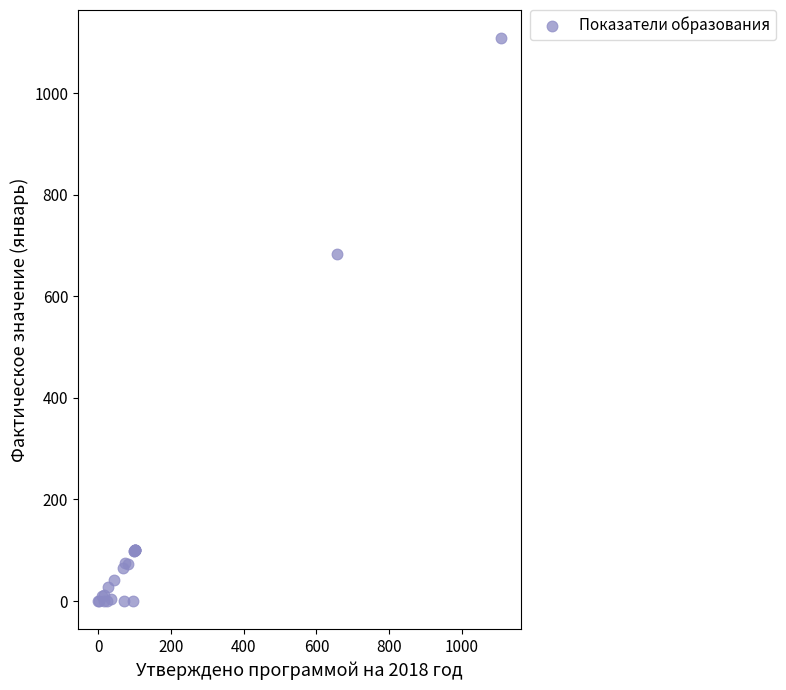

What Y value in the scatter plot is closest to 554?

683.5